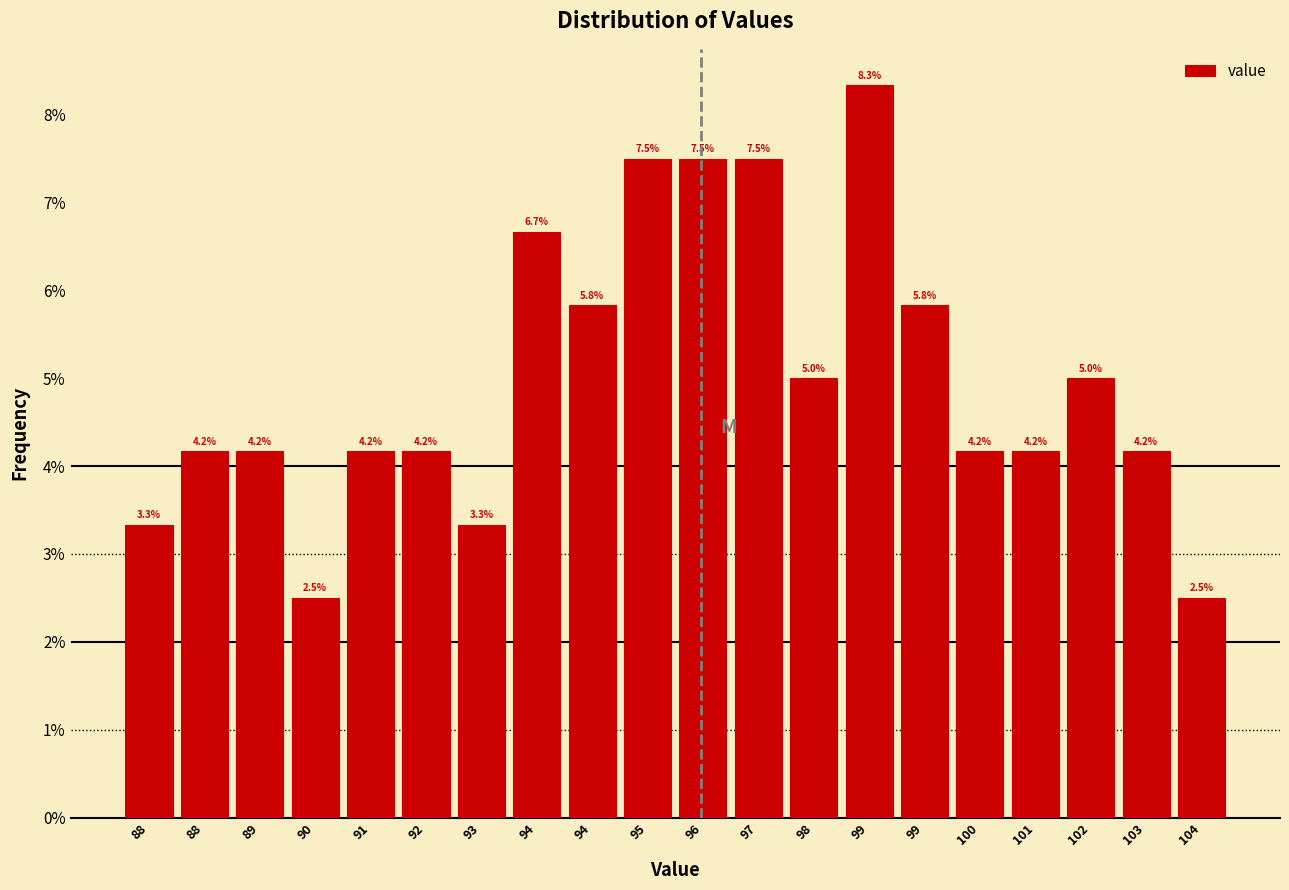

Are the bars horizontal?

No